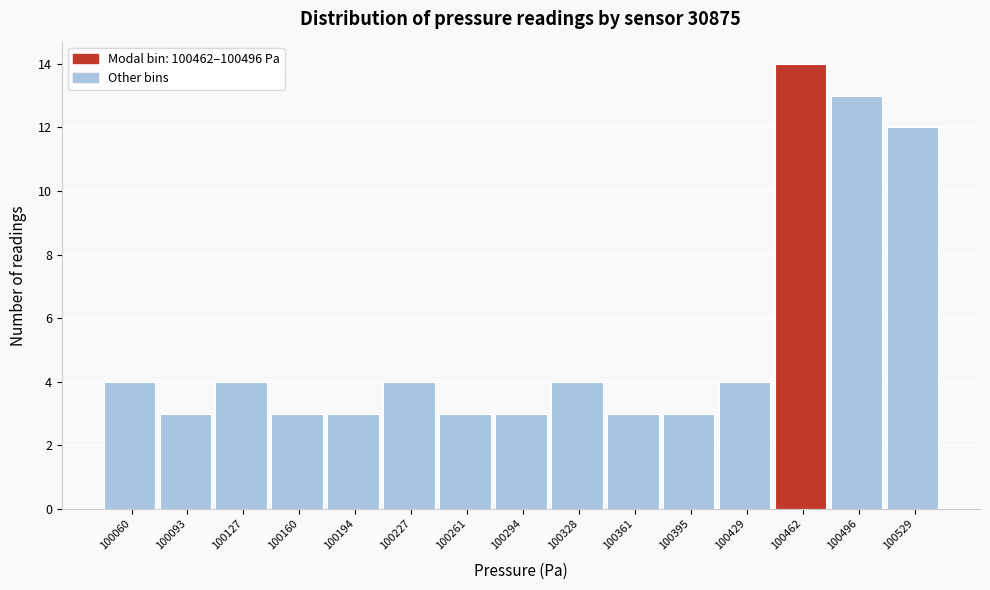

Reading right to left, extract all data points from this chart.

12	13	14	4	3	3	4	3	3	4	3	3	4	3	4